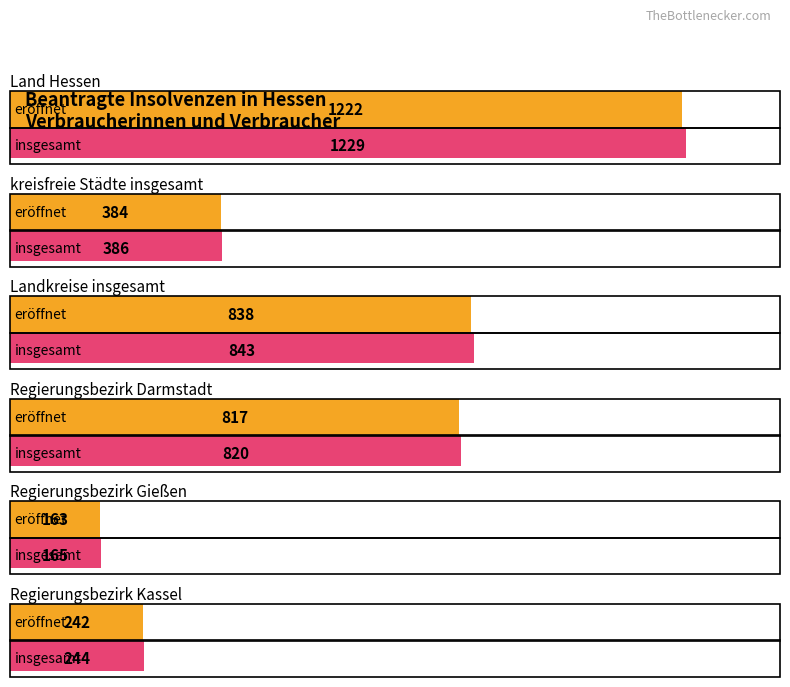

What position from the right is Regierungsbezirk Darmstadt?

3